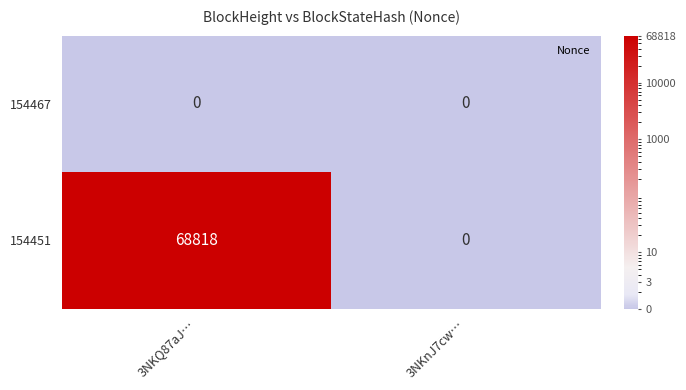

Rank the series by their maximum value, from lowest to highest.

154467, 154451